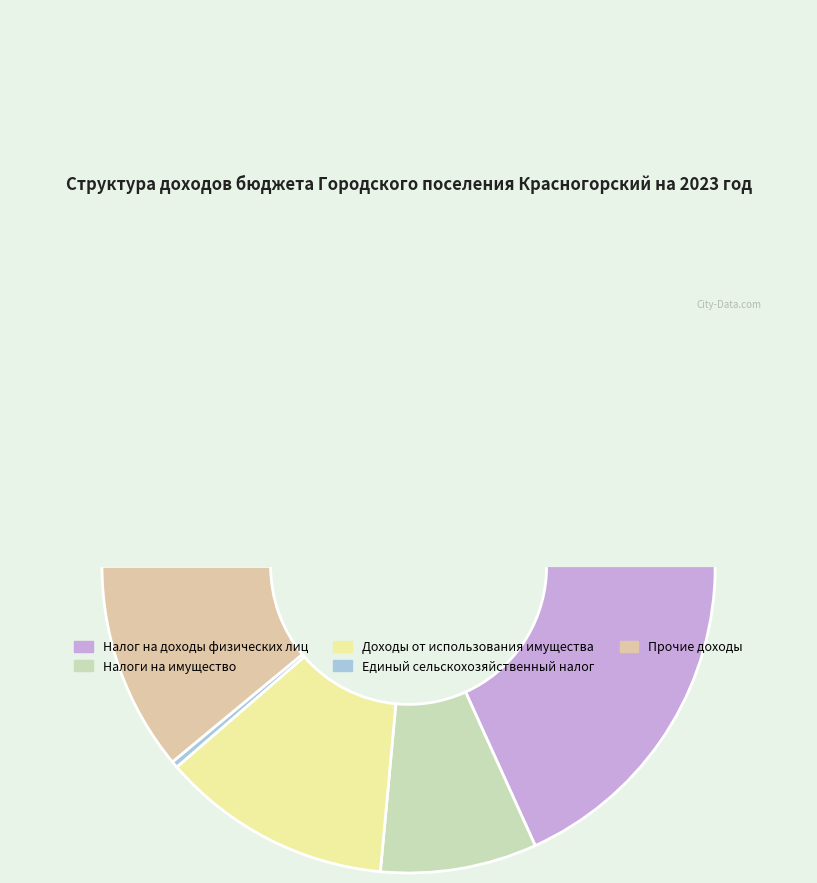

Between Налог на доходы физических лиц and Налоги на имущество, which is larger?

Налог на доходы физических лиц